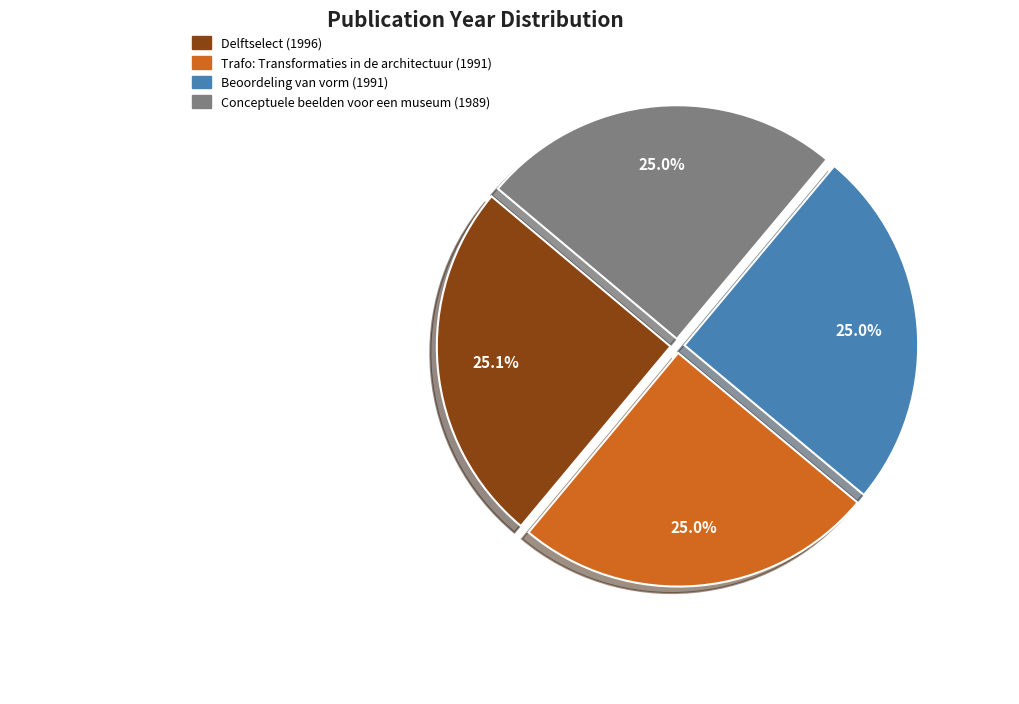

Count the number of slices in the pie.

4